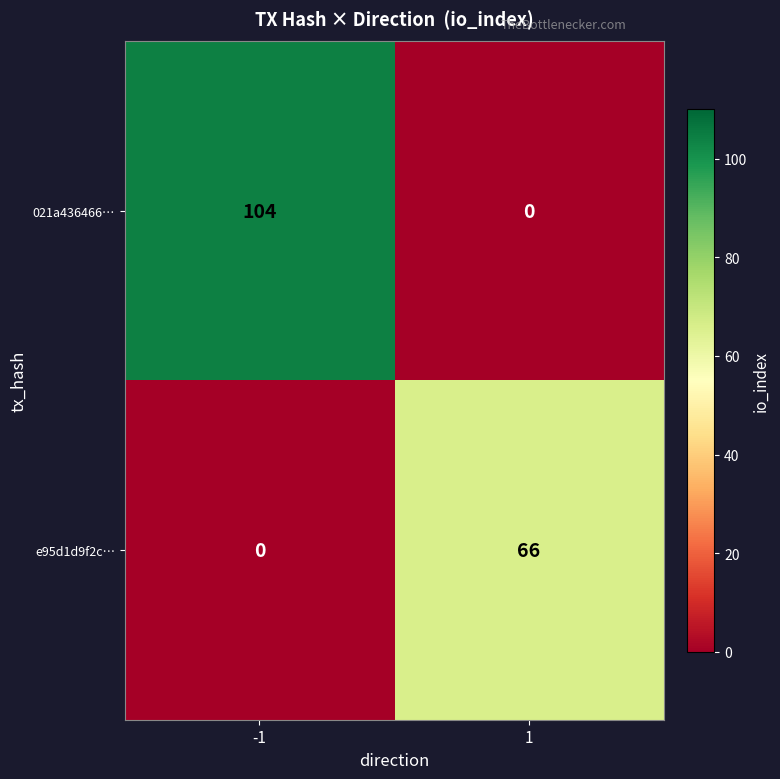

The e95d1d9f2c… series shows 0 at -1. True or false?

True